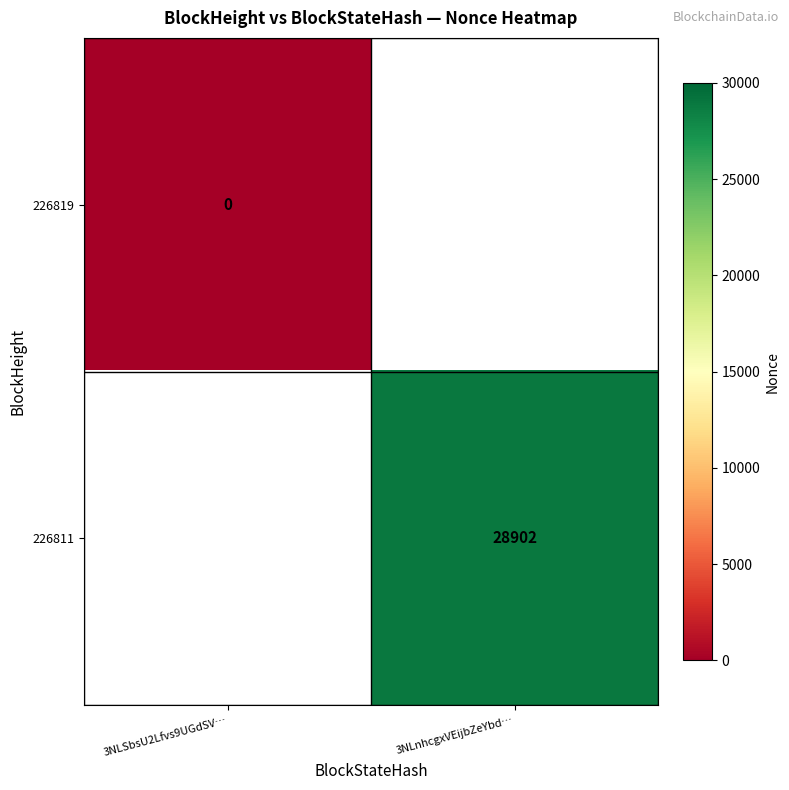

Between 3NLSbsU2Lfvs9UGdSV… and 3NLnhcgxVEijbZeYbd…, which is larger?

3NLnhcgxVEijbZeYbd…